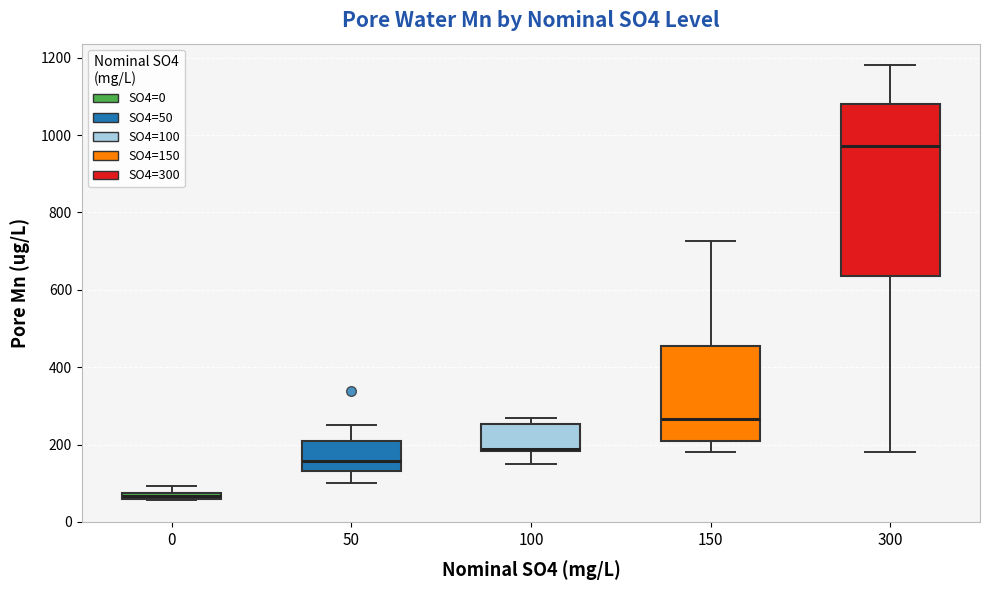

Which box's median line is the lowest?

0